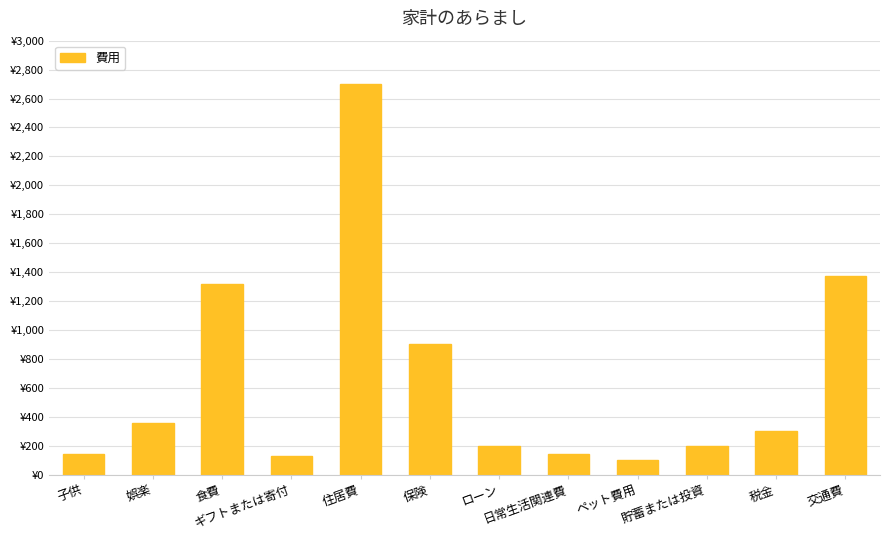

Reading left to right, list all the values displayed in this chart.

140	358	1320	125	2702	900	200	140	100	200	300	1375